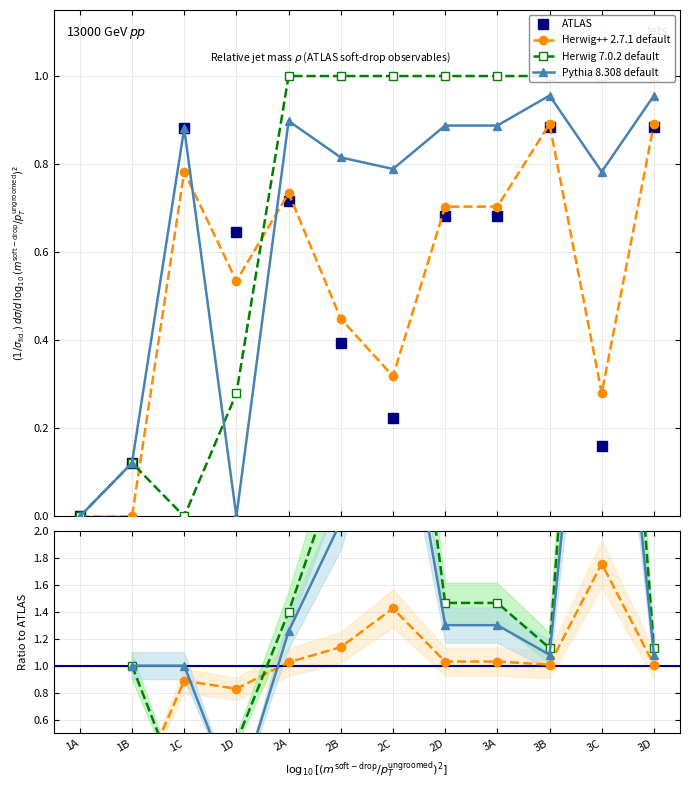

The value of Herwig 7.0.2 default at 2C is 1.0. True or false?

True